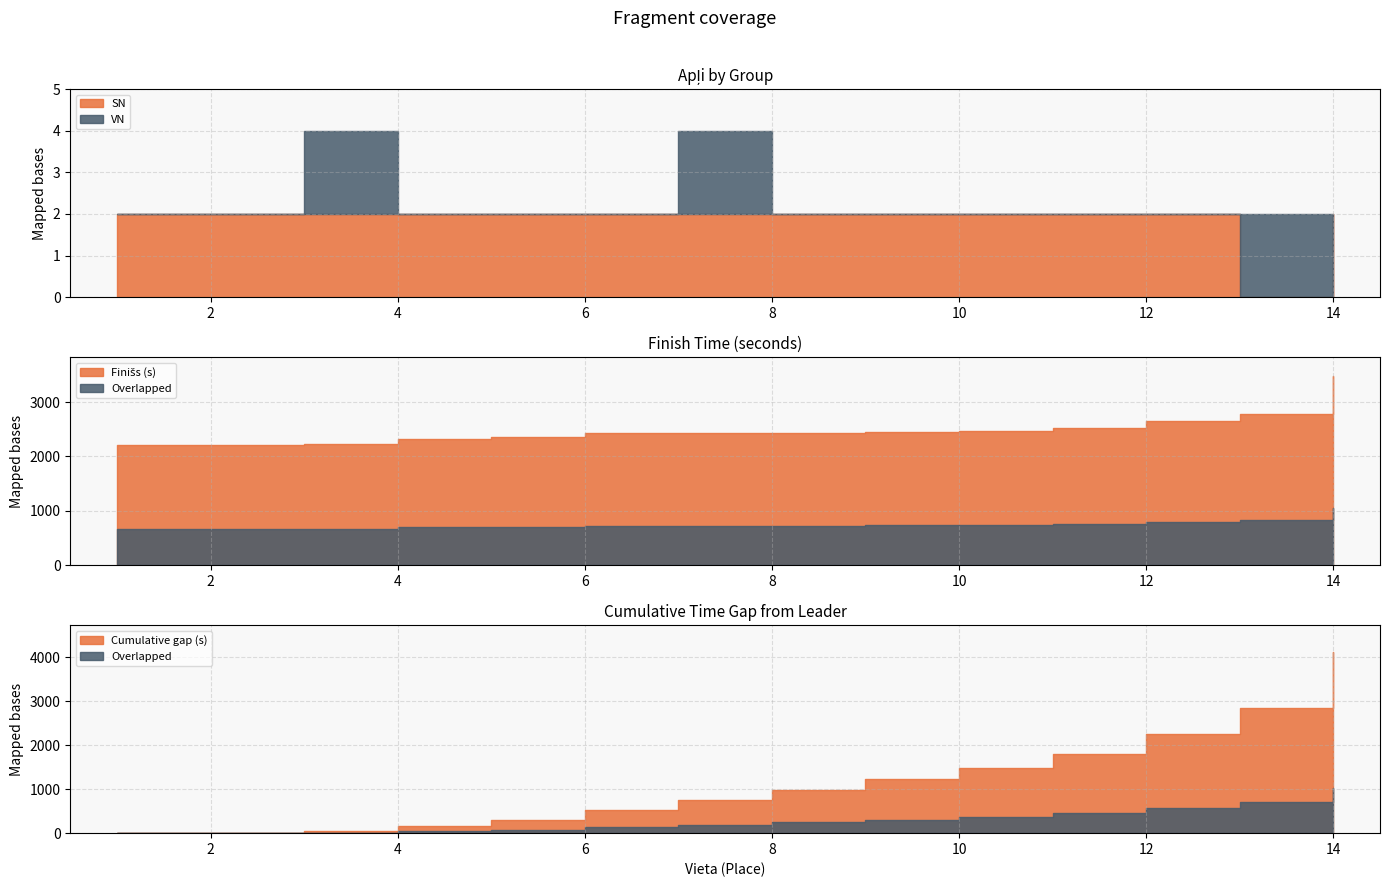

Rank the series at 4 from lowest to highest value.

VN, SN